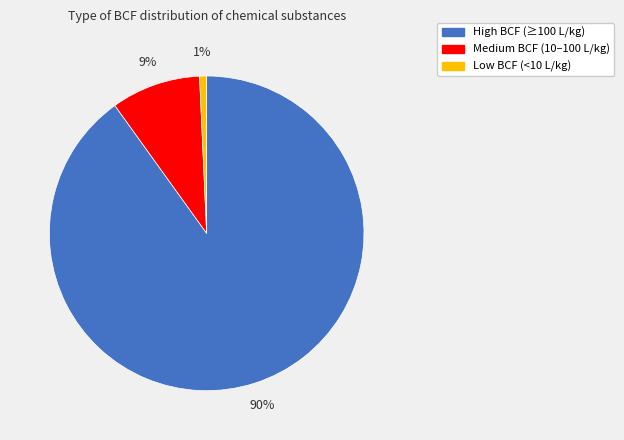

Is there a majority slice in this chart?

Yes